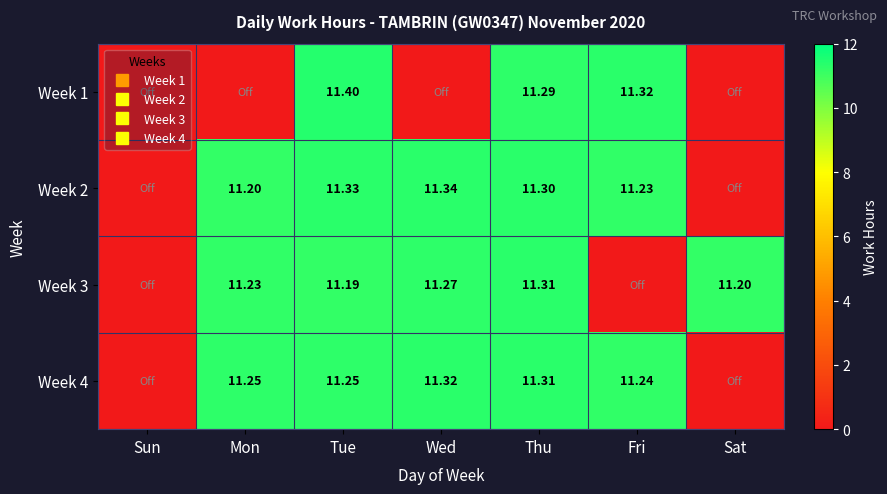

How many data points in Week 2 are less than 11?

2